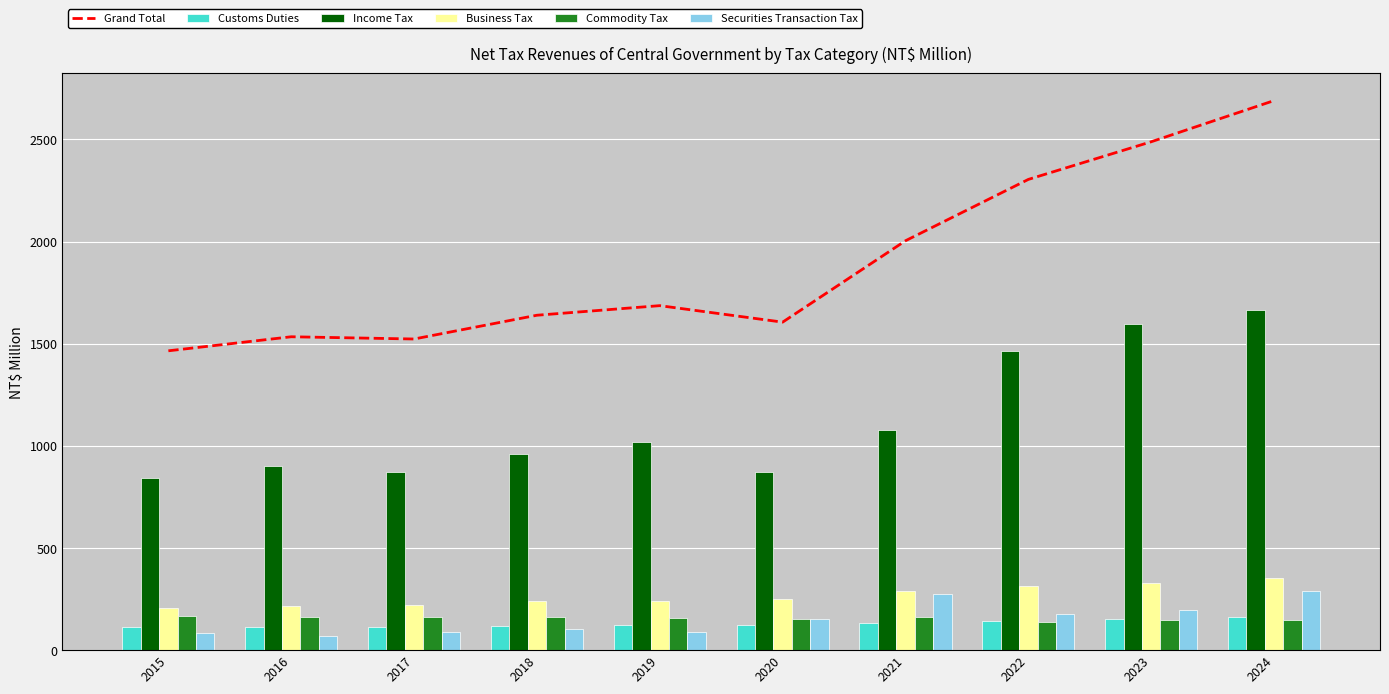

How many data points in Income Tax are above 1017?

5